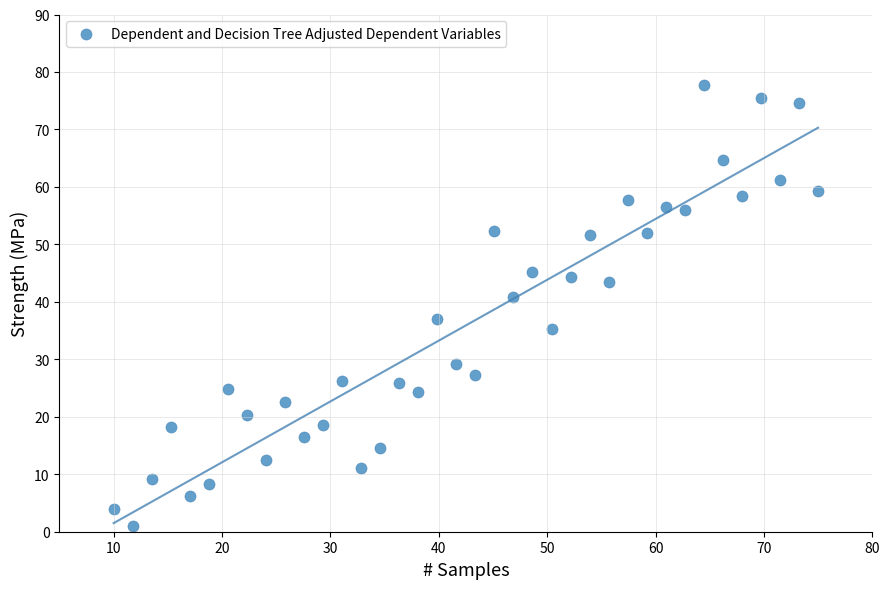

What is the range of Y values (max minus min)?

76.7